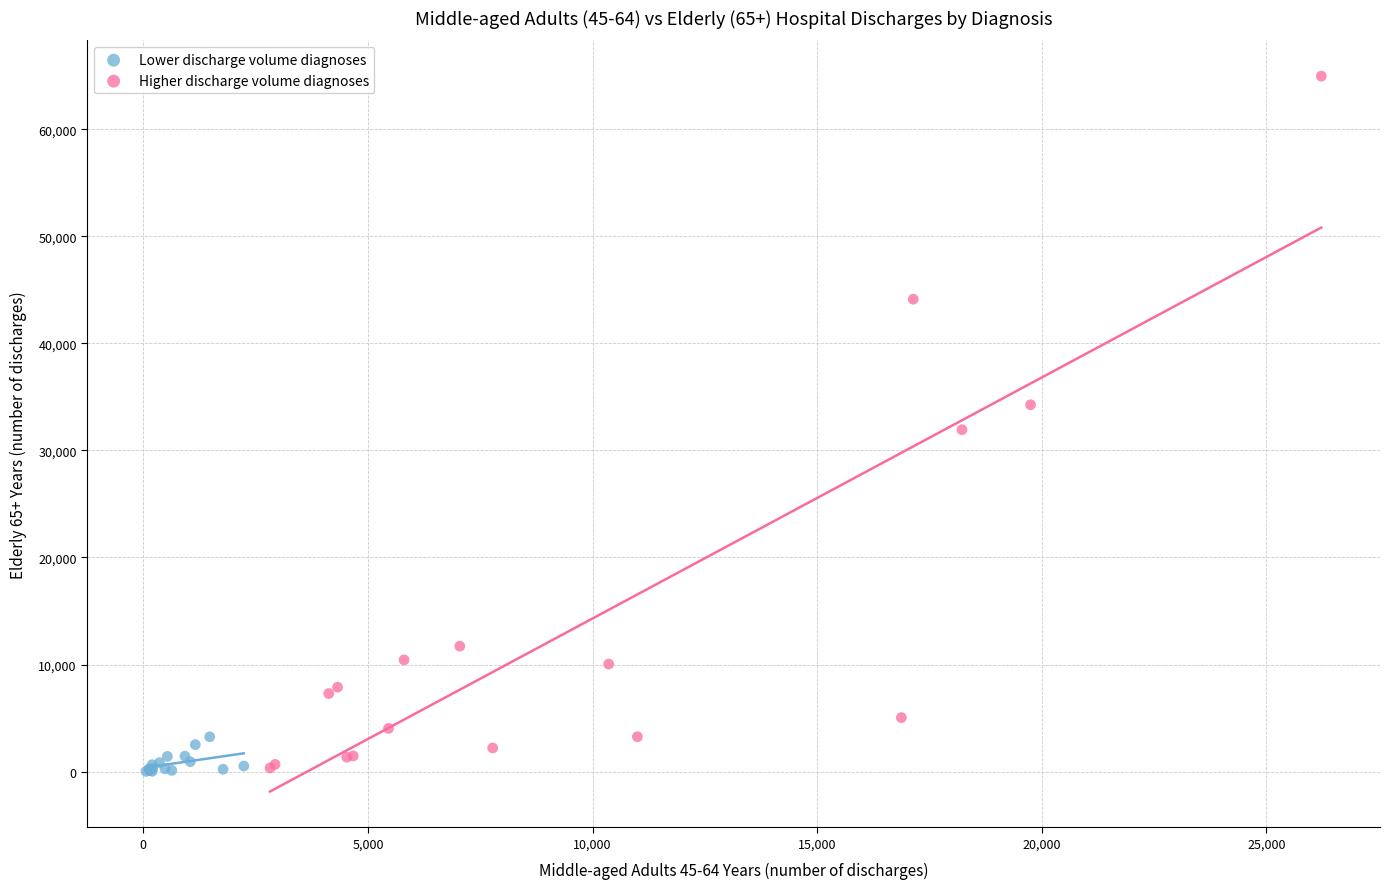

Which series contains the highest Y value?

Higher discharge volume diagnoses